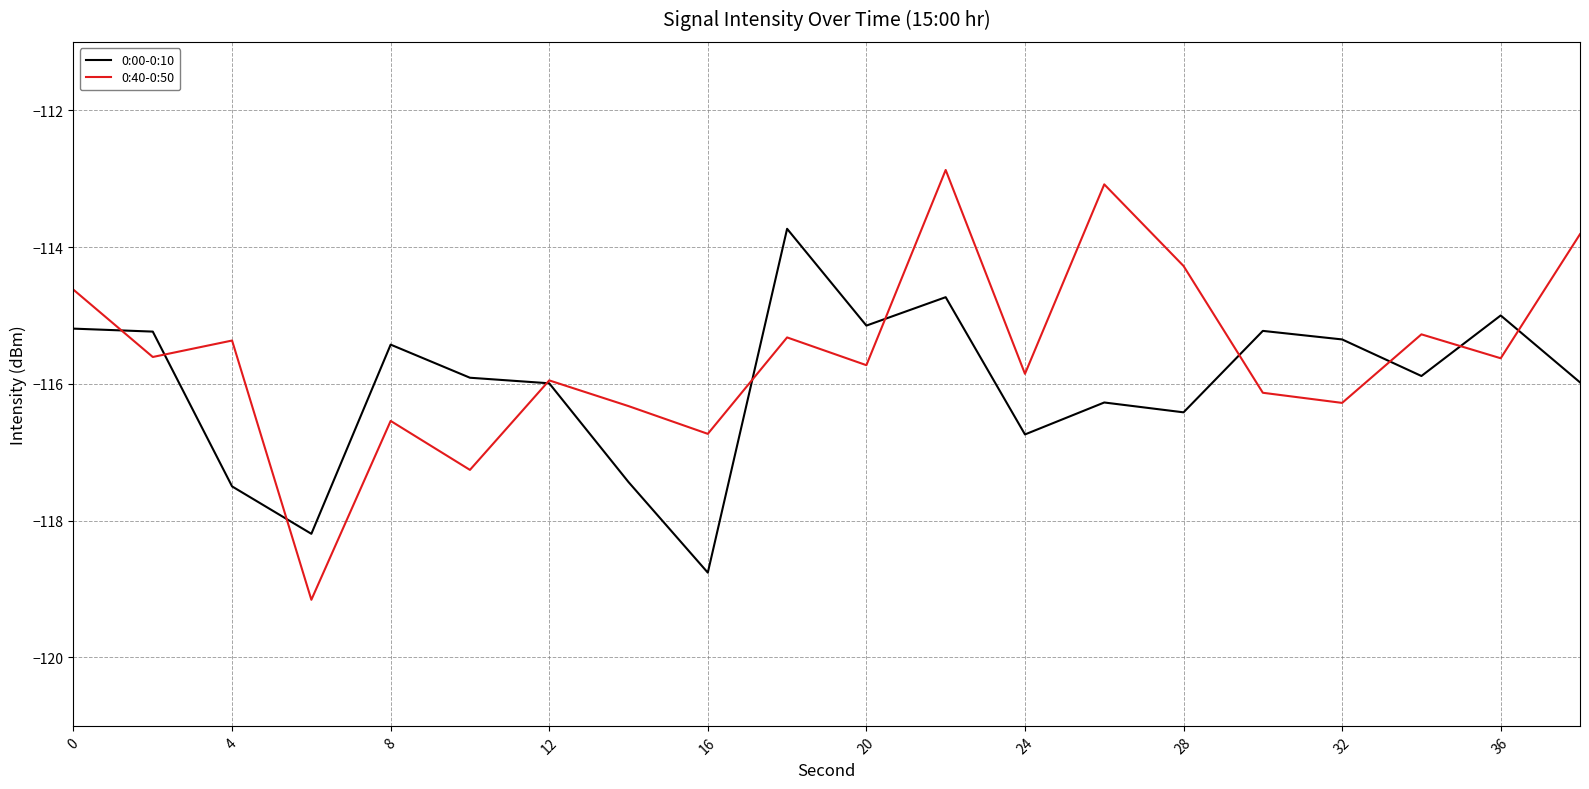

Rank the series by their maximum value, from highest to lowest.

0:40-0:50, 0:00-0:10